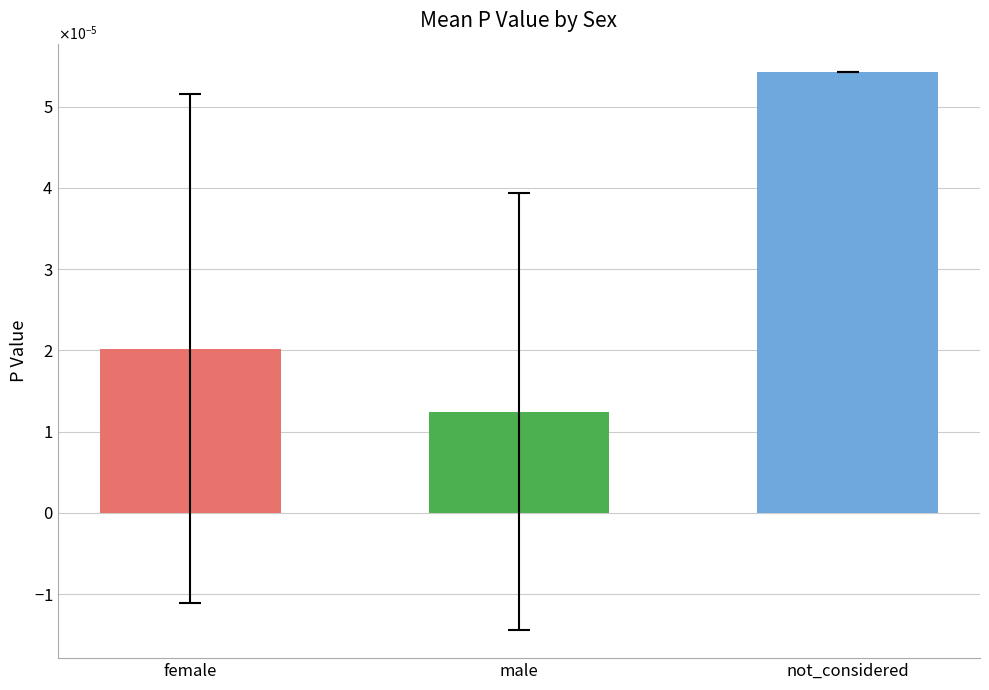

The value at female is 0.0. True or false?

False